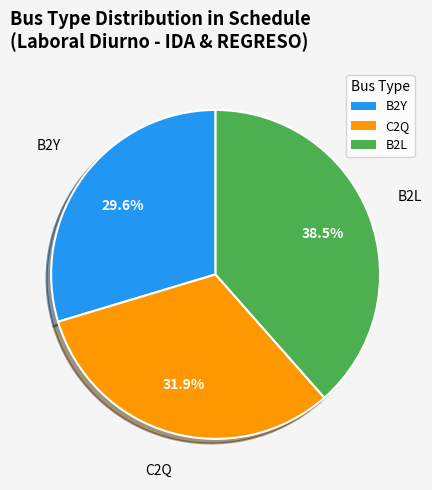

What is the total percentage of B2L and C2Q?

70.4%